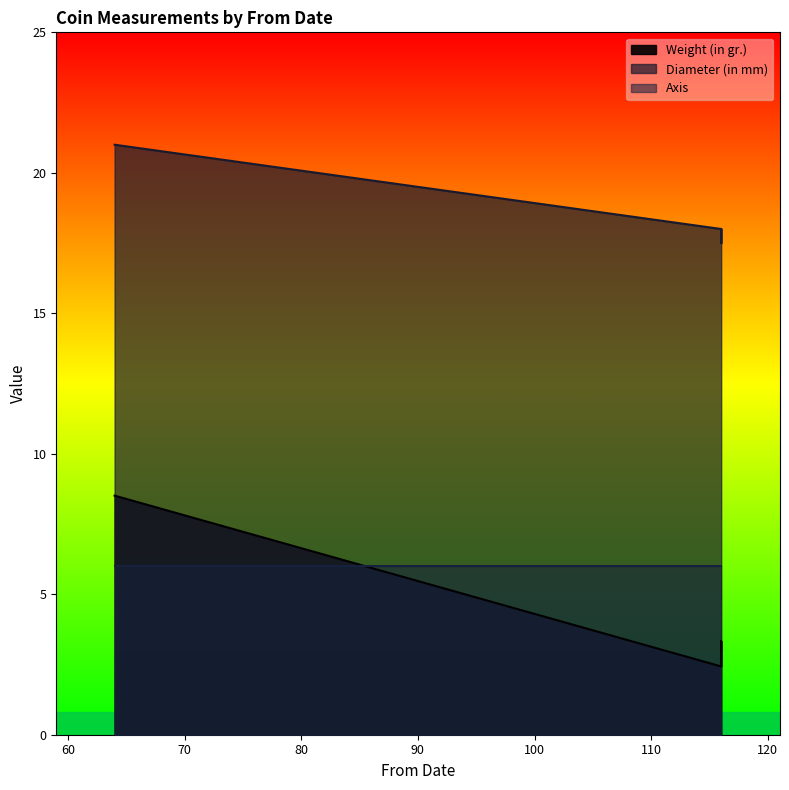

How many data points does each series have?

4